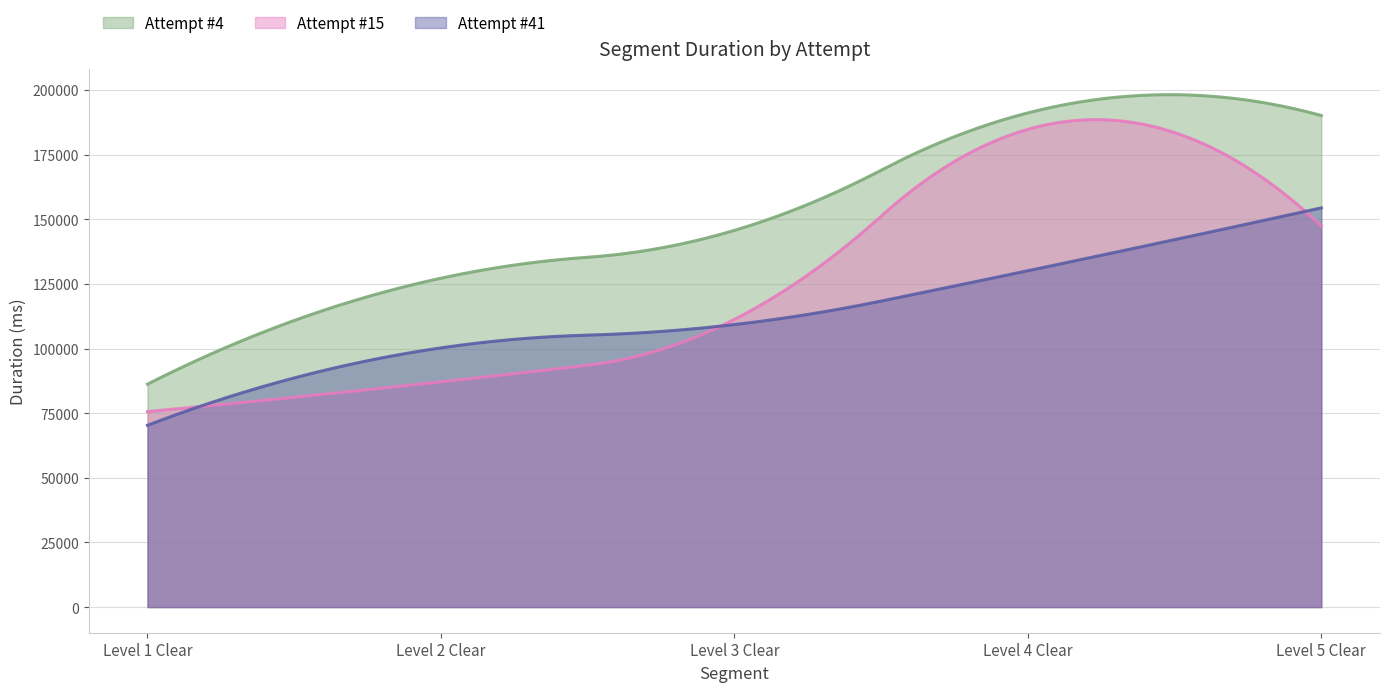

True or false: Attempt #4 and Attempt #41 intersect in this chart.

False